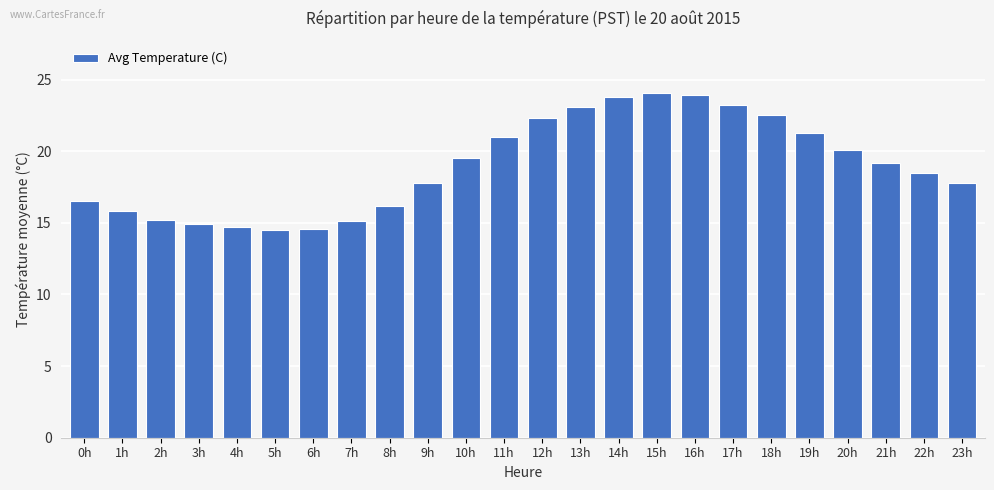

What is the smallest value displayed?

14.5